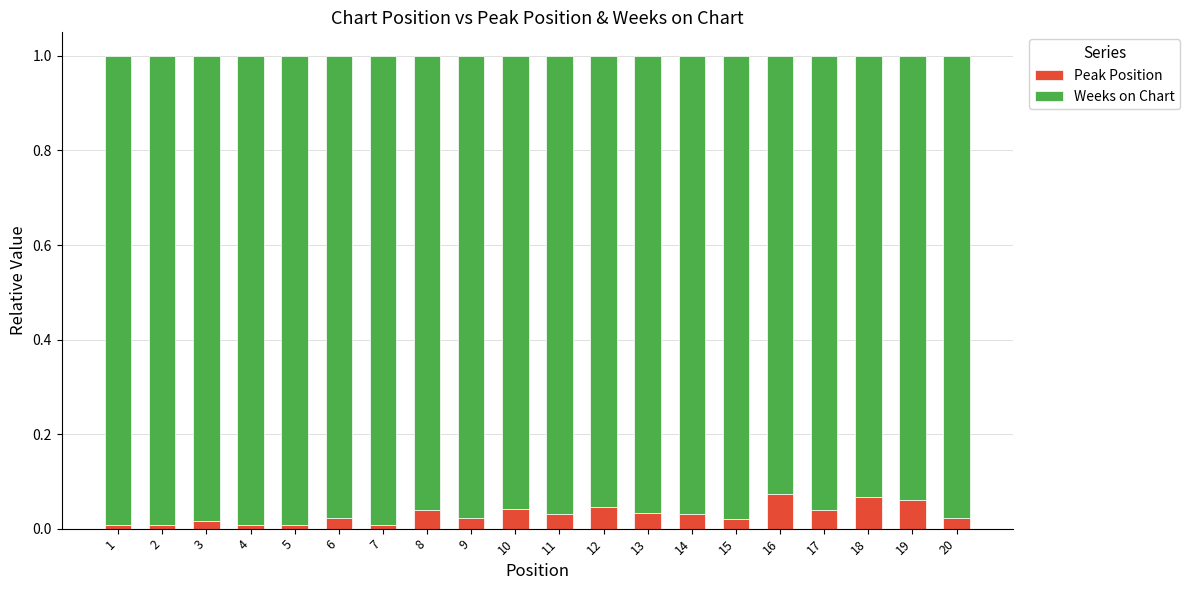

The value of Peak Position at 4 is 0.0. True or false?

True